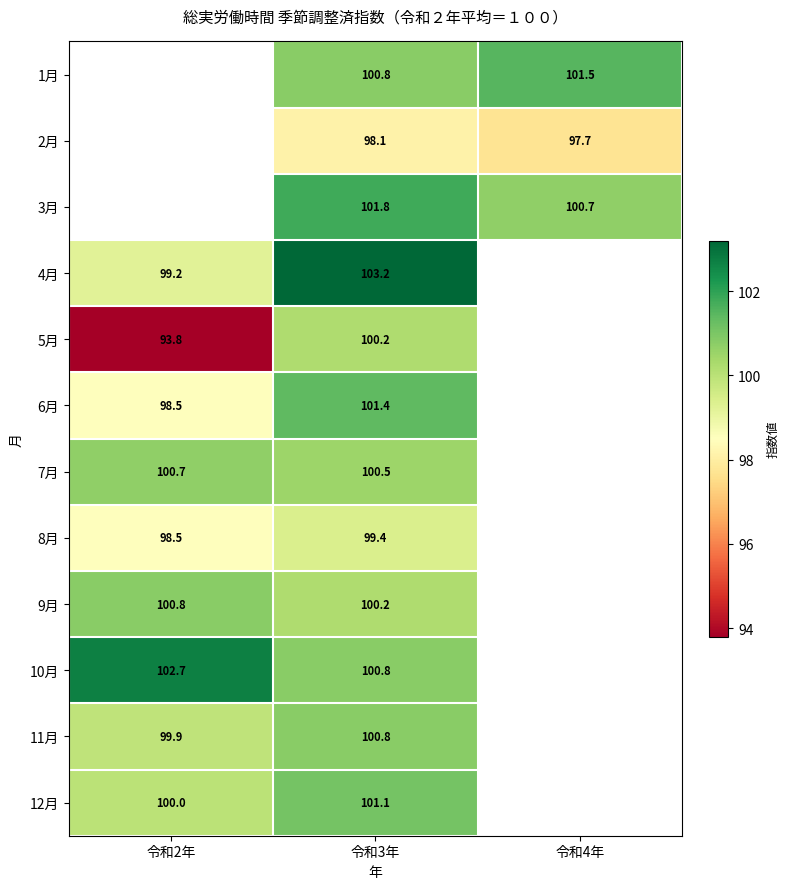

What is the difference between the 6月 values at 令和2年 and 令和3年?

2.9